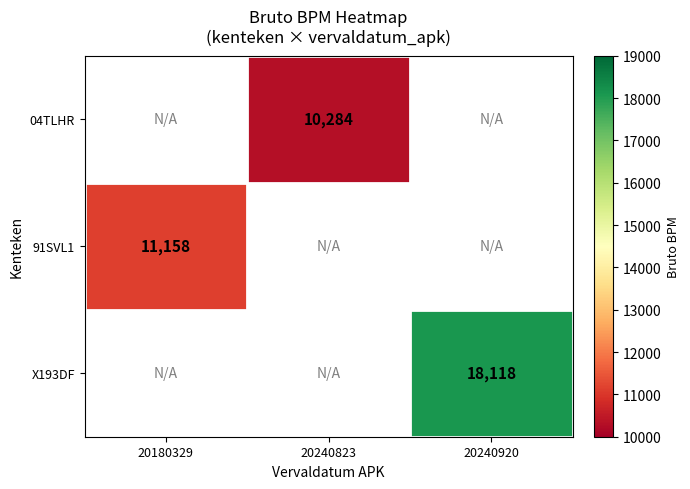

True or false: 91SVL1 has a value of 11158 at 20180329.

True